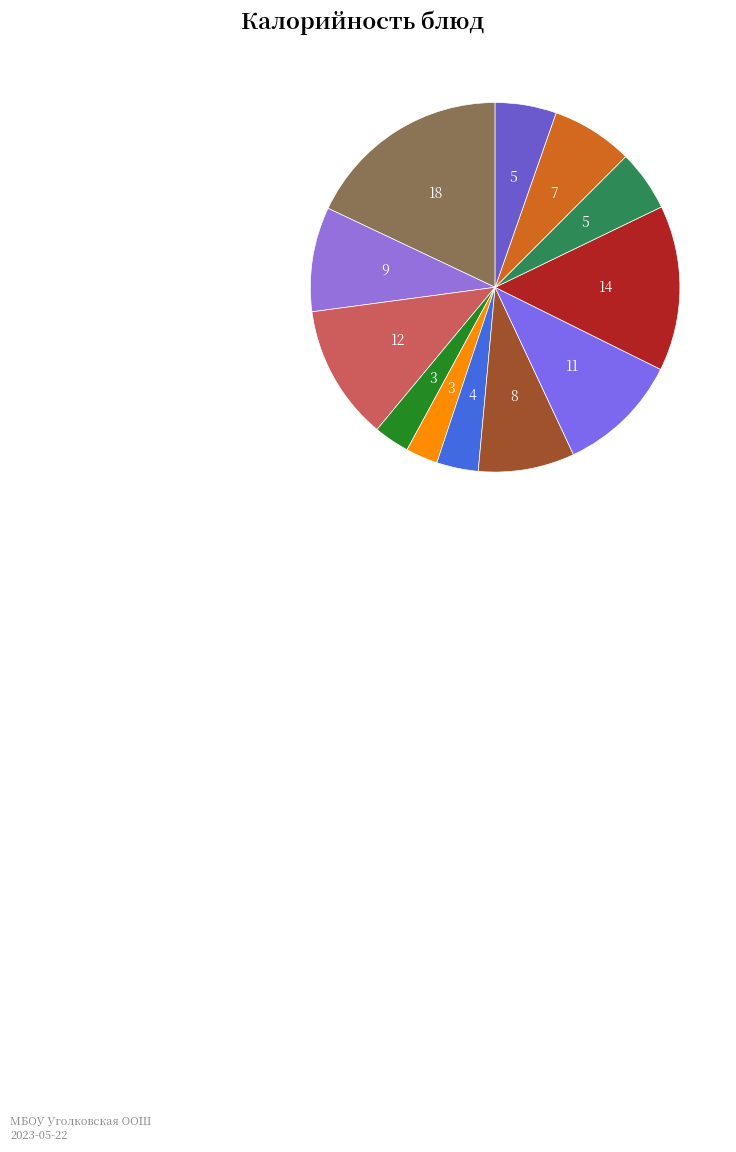

Count the number of slices in the pie.

12